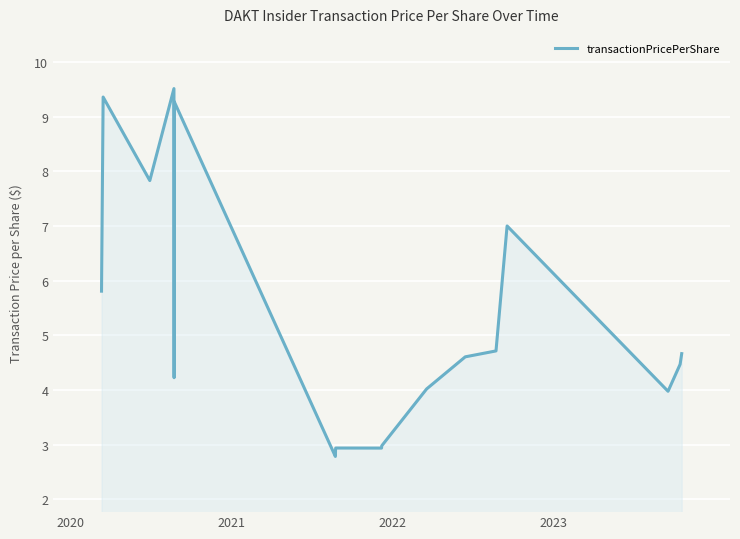

What is the difference between the maximum and minimum values?

6.7